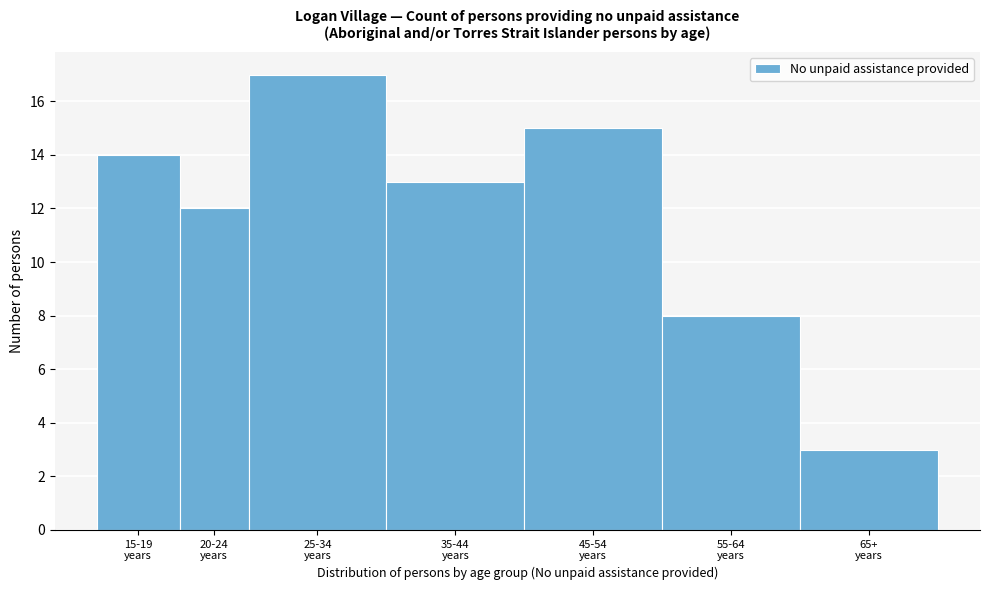

Reading right to left, what are all the values shown in this chart?

3	8	15	13	17	12	14